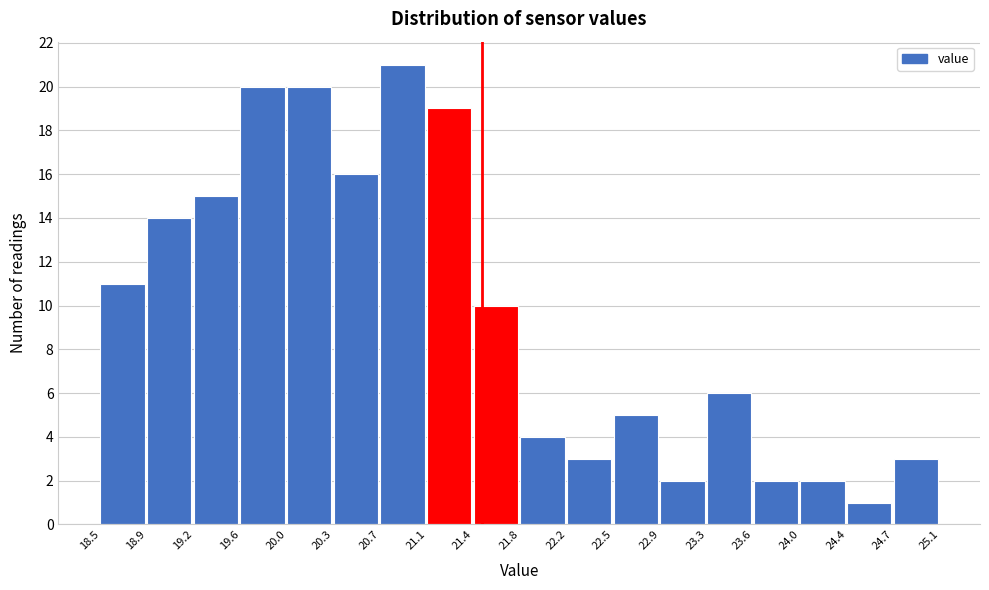

Over which range of the x-axis is the bar tallest?

20.7 to 21.1